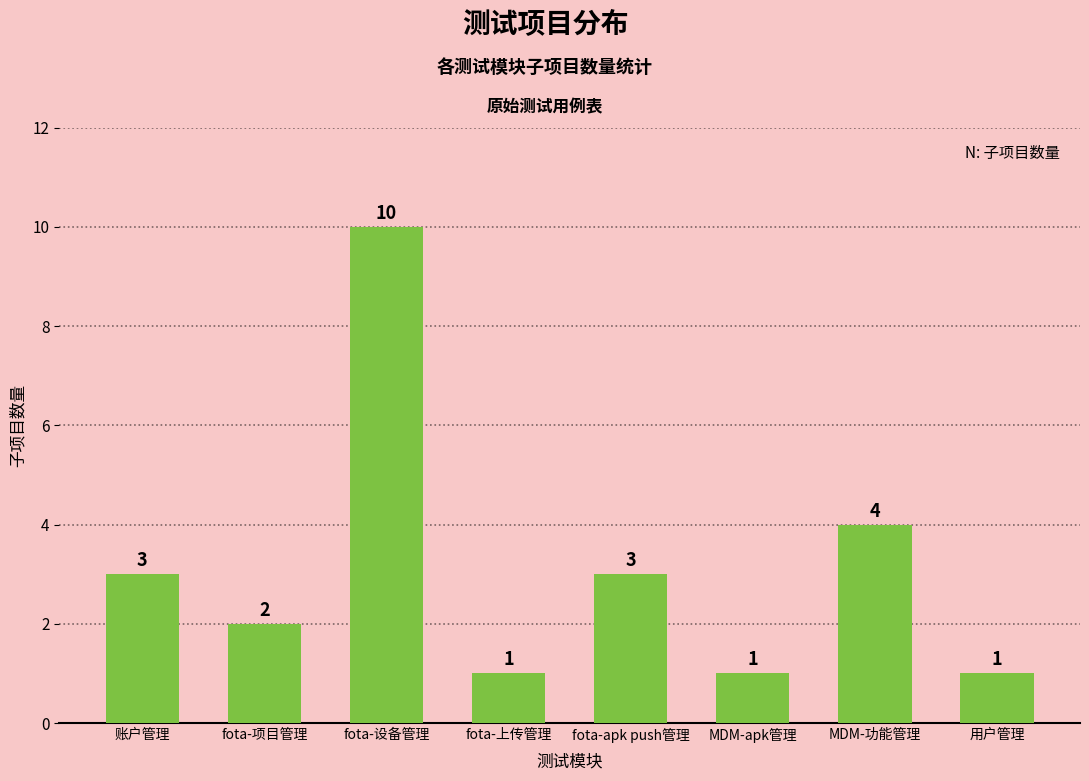

What is the value of the 6th bar from the left?

1